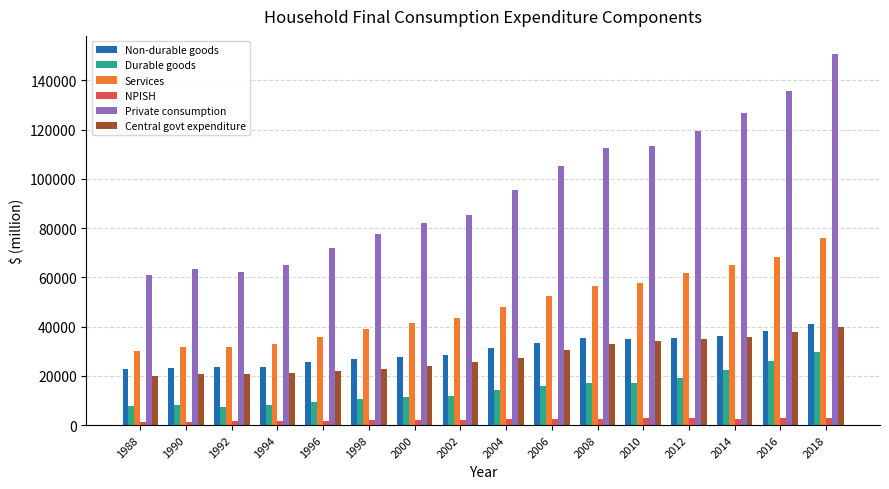

What is the value of the Services bar at the 13th from the left?

61622